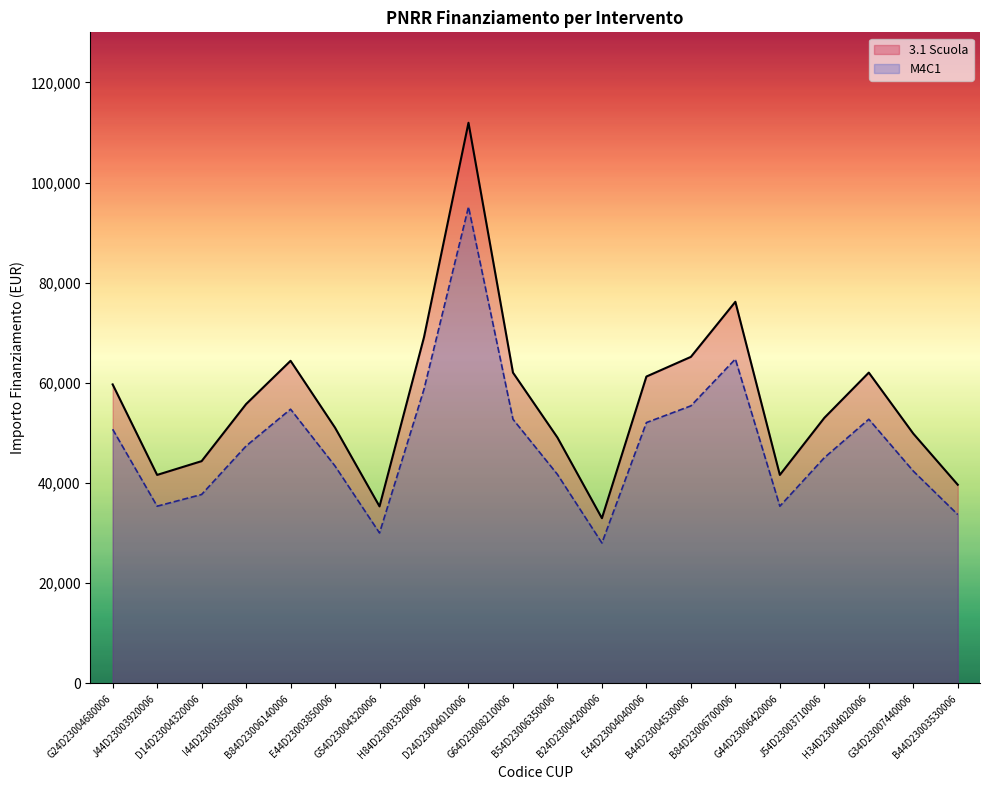

At which label is 3.1 Scuola closest to 72472?

H84D23003320006